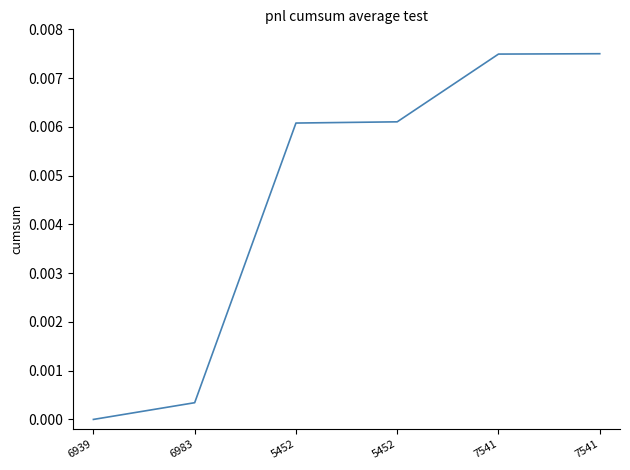

How many categories are shown in the chart?

6